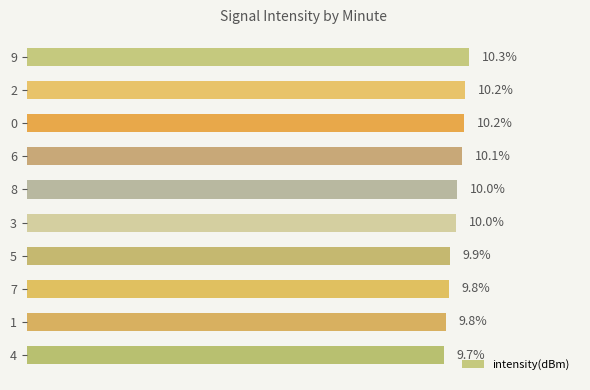

What is the ratio of the value at 6 to the value at 9?

1.0